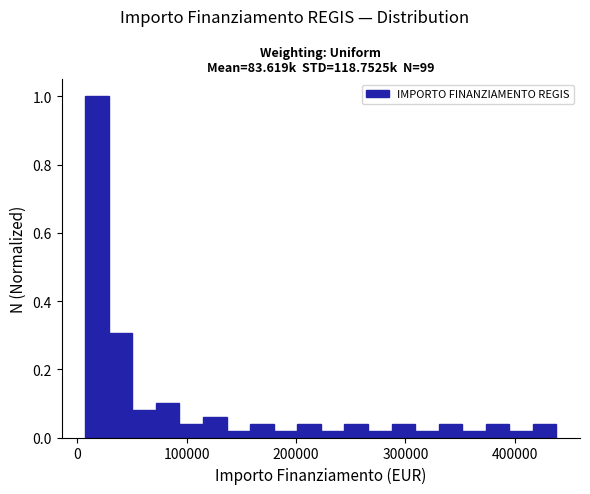

Read against the x-axis, roughly where is the centre of the tallest bar?

20000